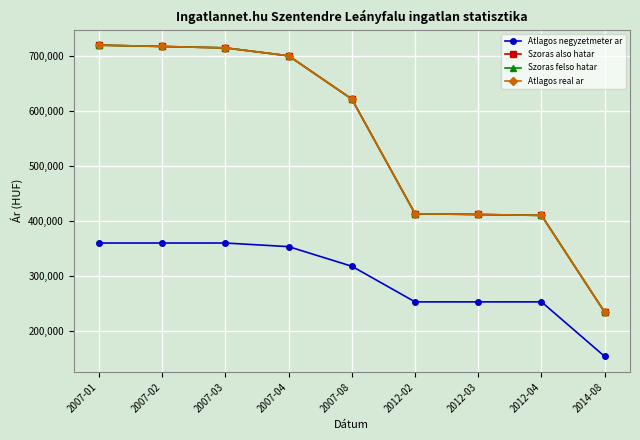

True or false: Szoras felso hatar and Atlagos negyzetmeter ar intersect in this chart.

False